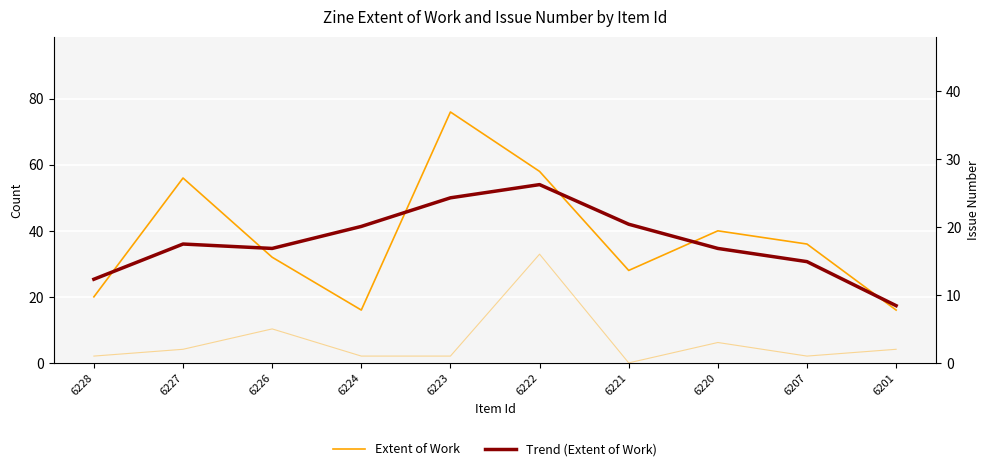

True or false: Extent of Work and Issue intersect in this chart.

False